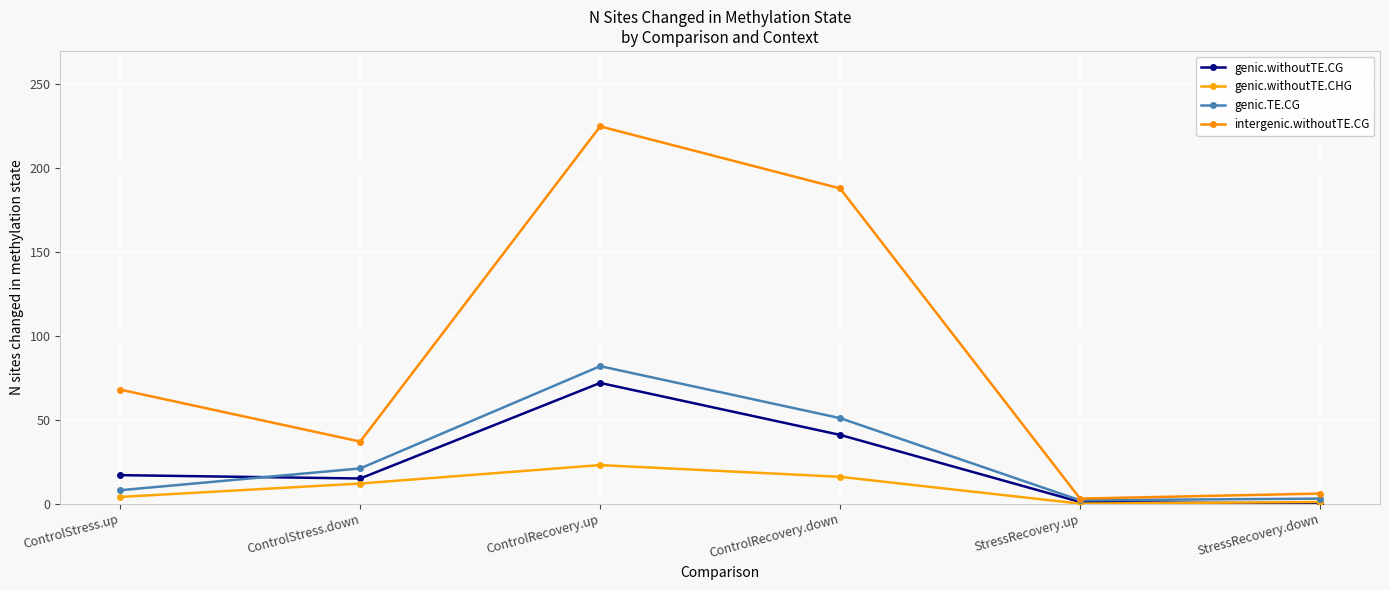

Where is the first local maximum for genic.withoutTE.CHG?

ControlRecovery.up